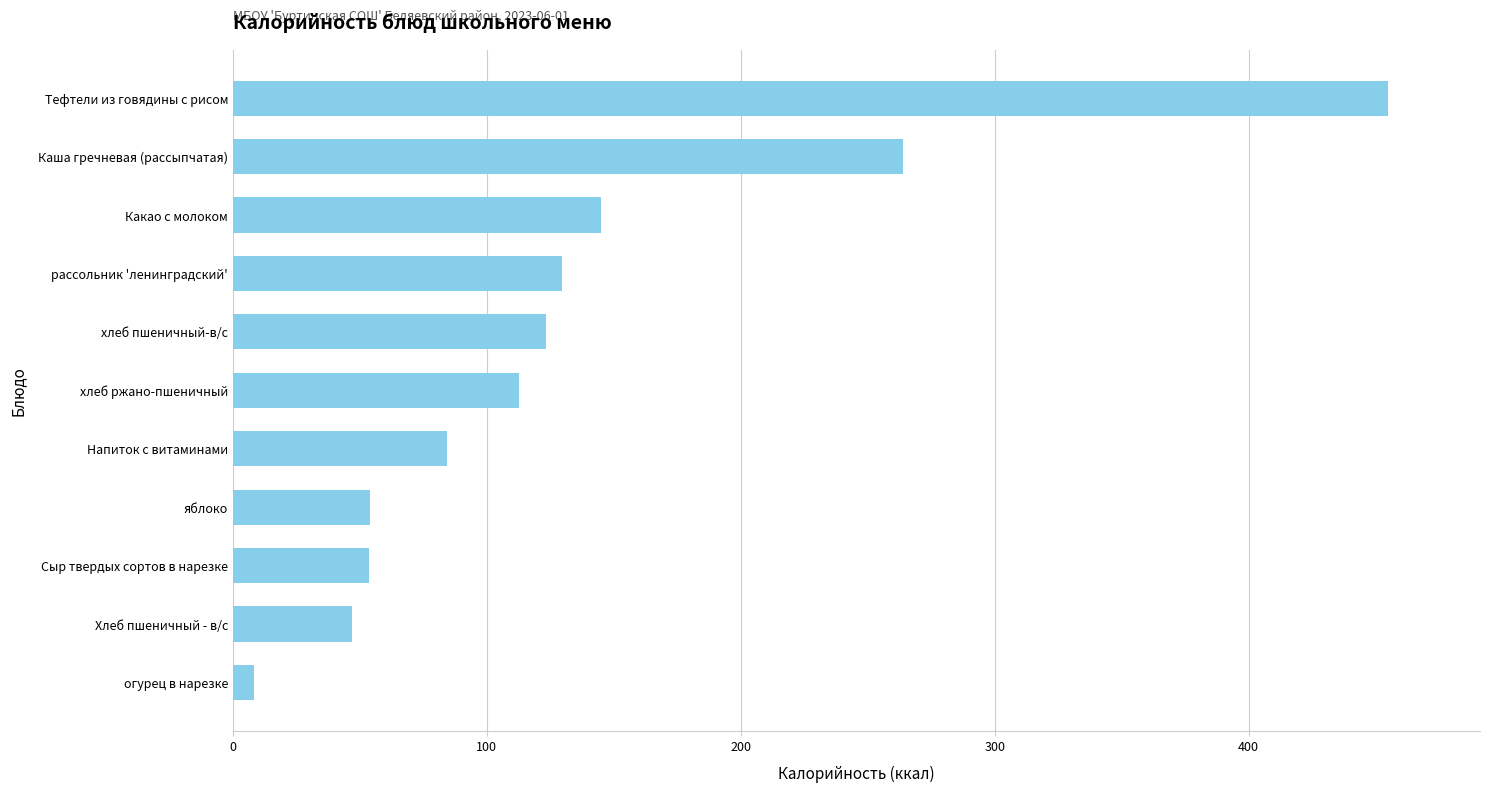

Which label corresponds to the smallest value in the chart?

огурец в нарезке